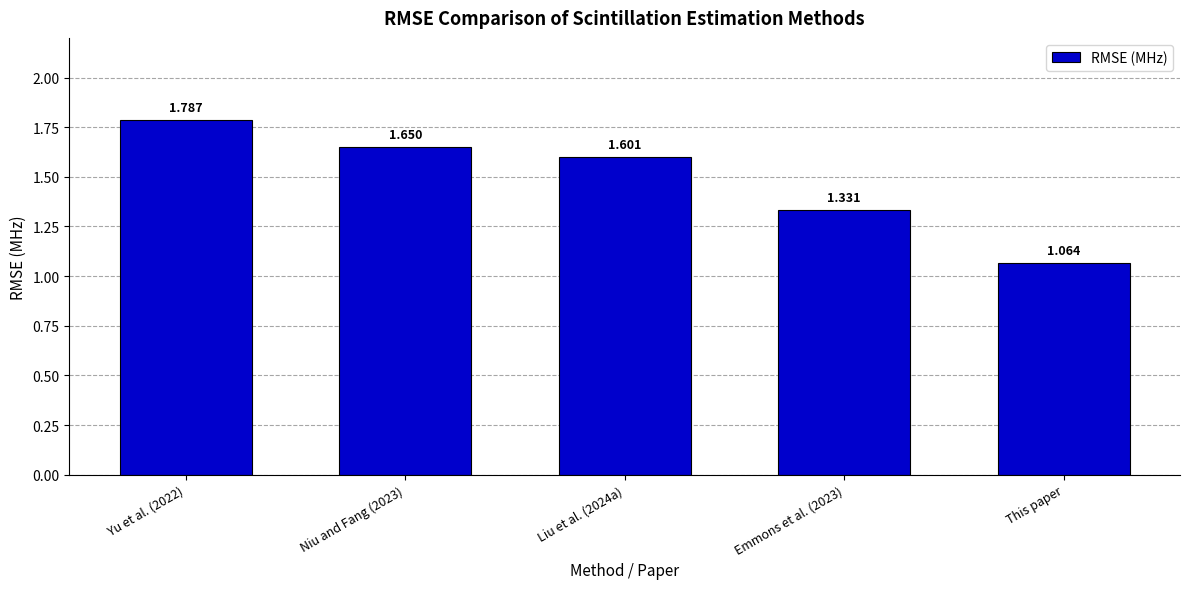

Where is the data nearest to the value 1?

This paper